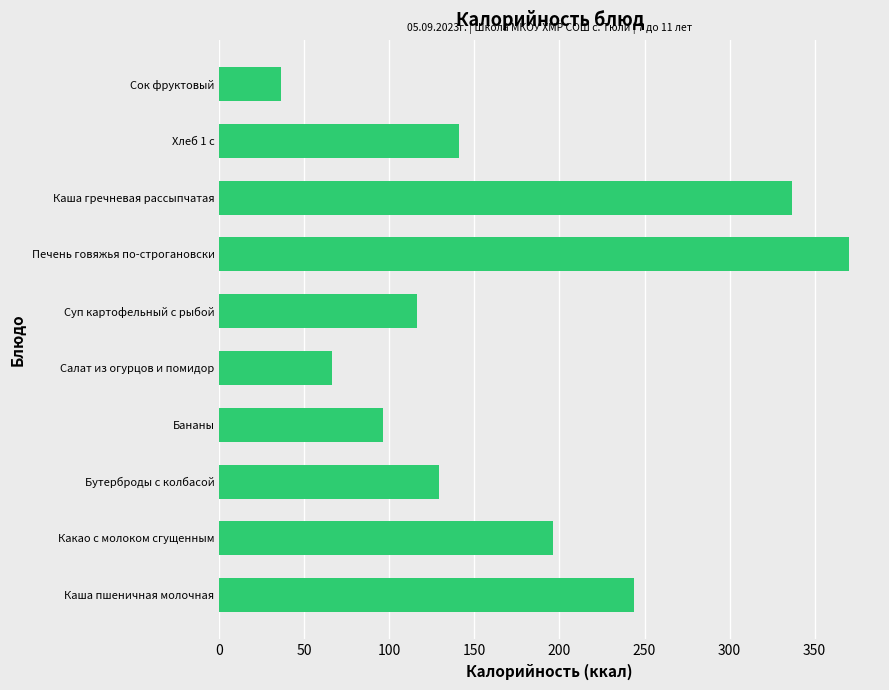

What is the change in value from Каша пшеничная молочная to Печень говяжья по-строгановски?

+126